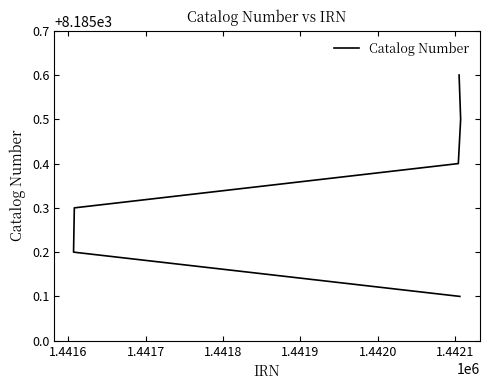

Reading left to right, extract all data points from this chart.

8185.1	8185.2	8185.3	8185.4	8185.5	8185.6